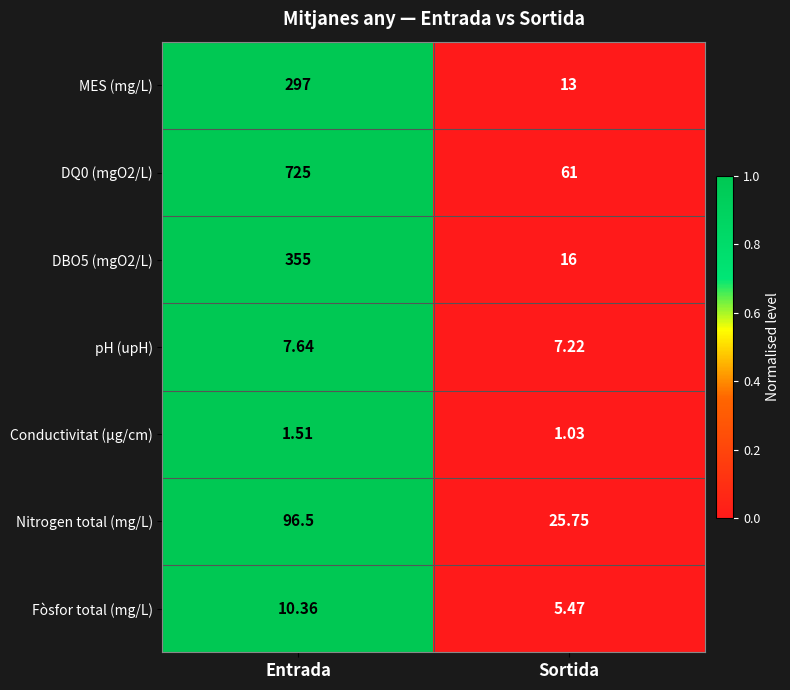

At which category is the sum across all series the highest?

Entrada